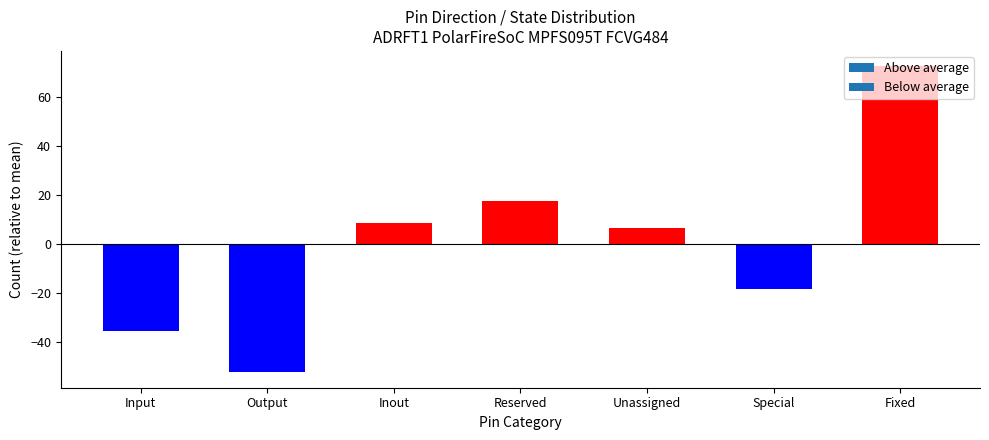

What is the label of the 4th bar from the right?

Reserved